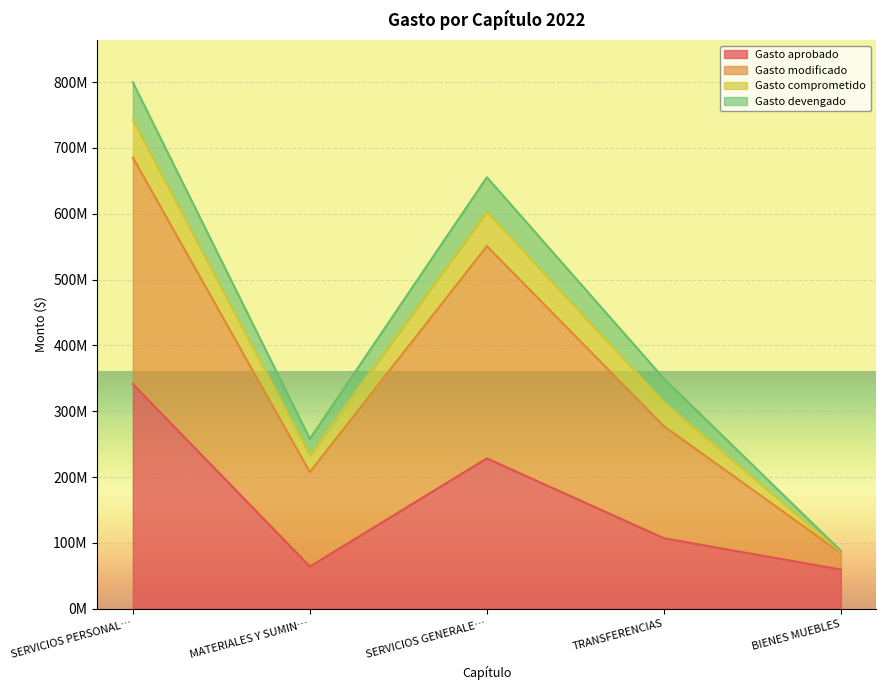

Which has a higher value, SERVICIOS PERSONAL… or TRANSFERENCIAS?

SERVICIOS PERSONAL…